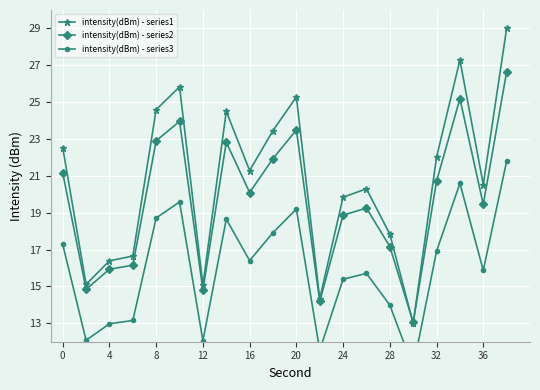

Which series has the largest total across all categories?

intensity(dBm) - series1